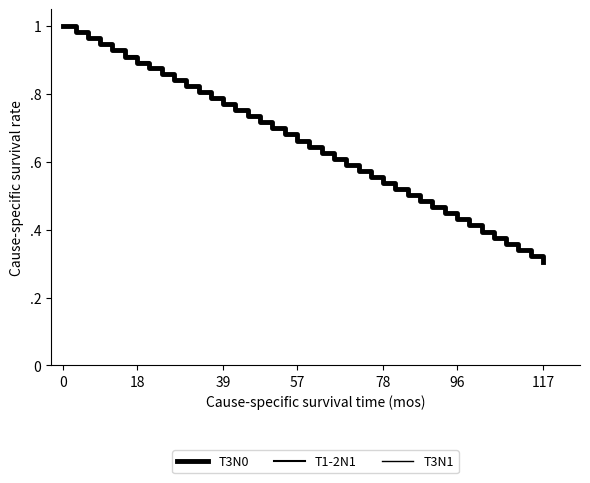

Is this an area chart (filled region under the line)?

No